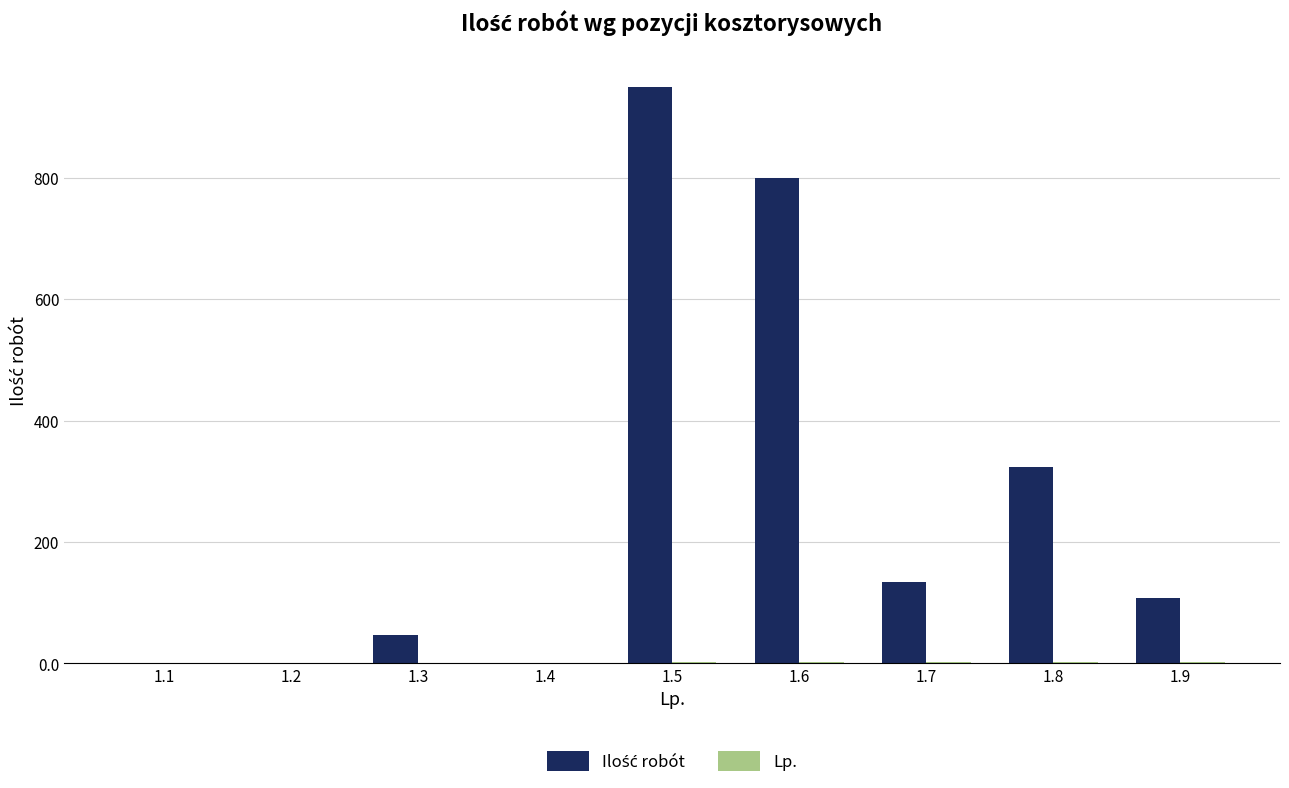

At which category is the sum across all series the highest?

1.5